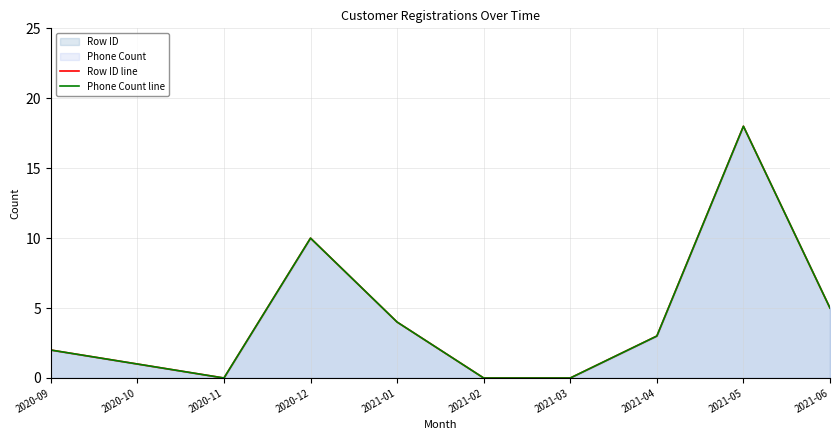

True or false: Phone Count line and Row ID line intersect in this chart.

False